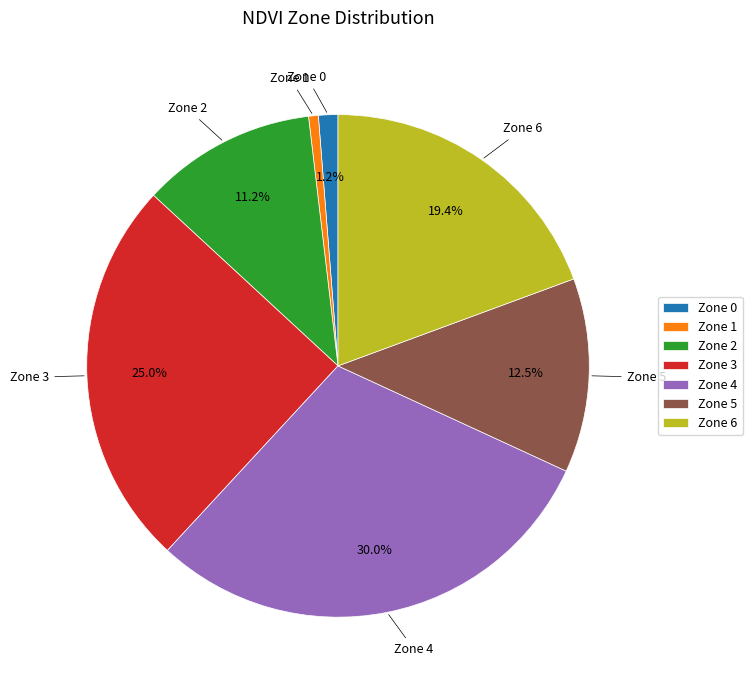

Which category has the smallest portion of the pie?

Zone 1